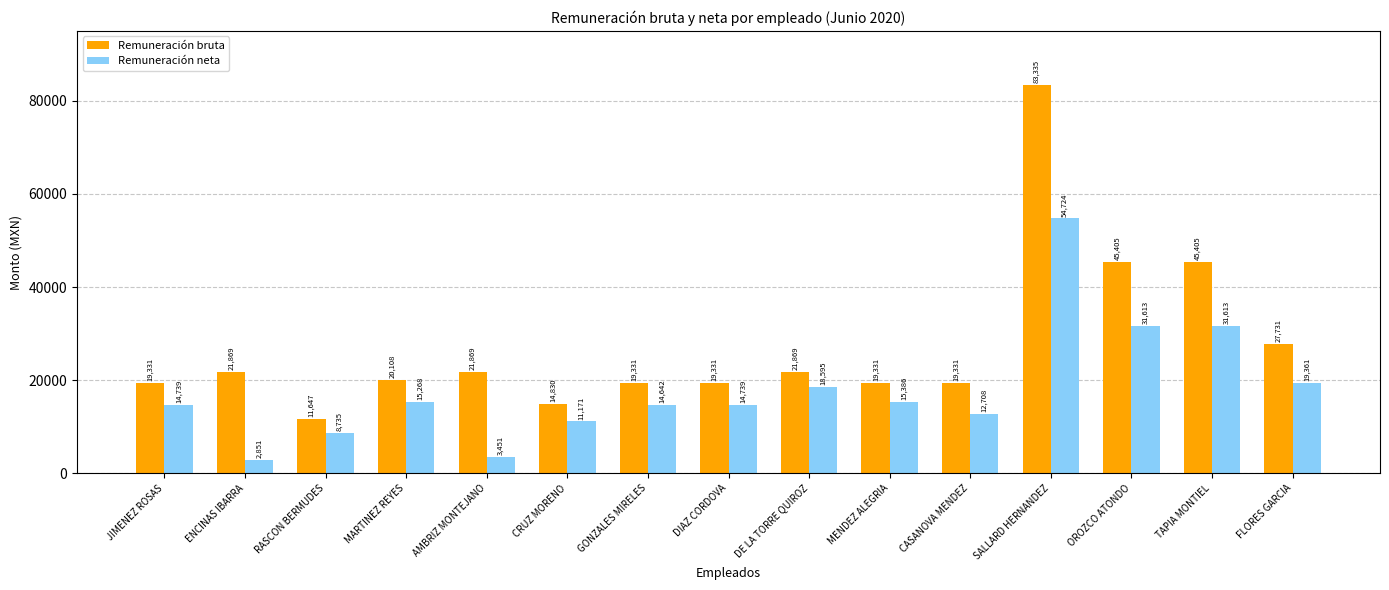

True or false: Remuneración bruta has a value of 19331.0 at CASANOVA MENDEZ.

True